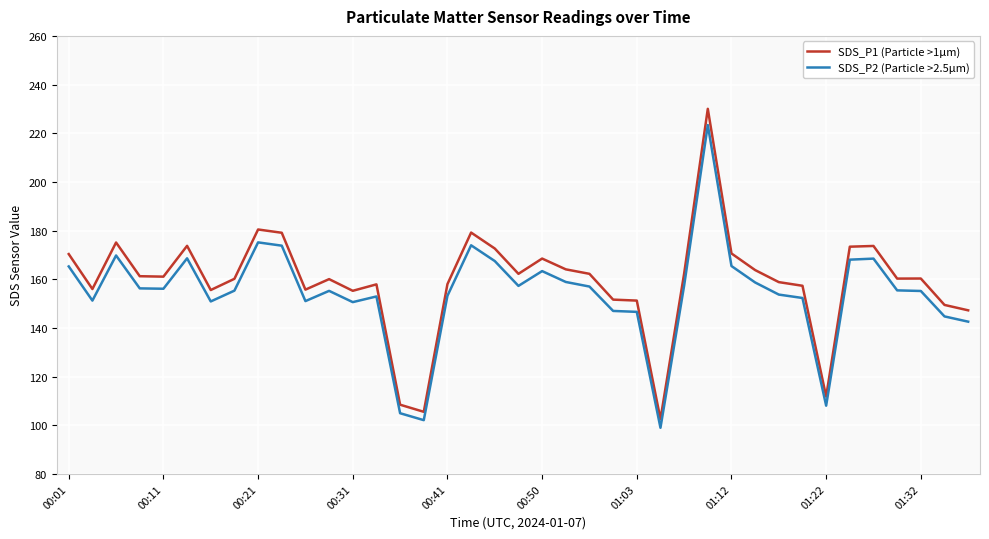

What is the minimum value for SDS_P1 (Particle >1µm)?

102.5